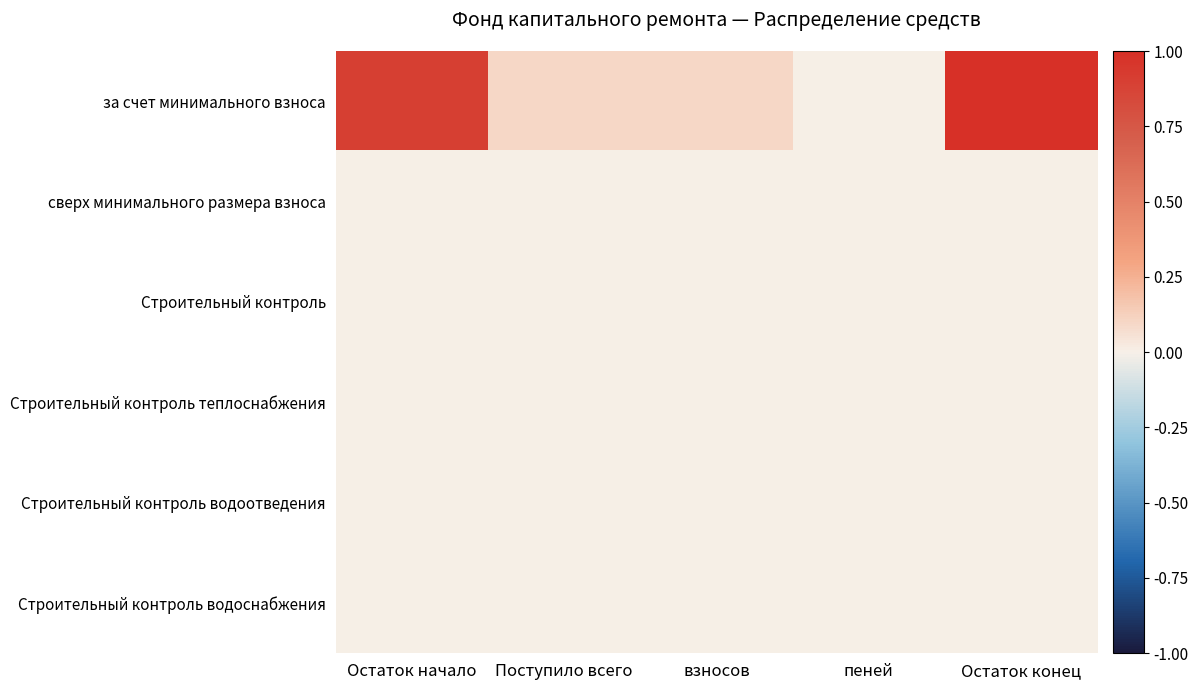

Reading left to right, transcribe all the data shown in this chart.

за счет минимального взноса: Остаток начало=0.9	Поступило всего=0.1	взносов=0.1	пеней=0.0	Остаток конец=1.0
сверх минимального размера взноса: Остаток начало=0.0	Поступило всего=0.0	взносов=0.0	пеней=0.0	Остаток конец=0.0
Строительный контроль: Остаток начало=0.0	Поступило всего=0.0	взносов=0.0	пеней=0.0	Остаток конец=0.0
Строительный контроль теплоснабжения: Остаток начало=0.0	Поступило всего=0.0	взносов=0.0	пеней=0.0	Остаток конец=0.0
Строительный контроль водоотведения: Остаток начало=0.0	Поступило всего=0.0	взносов=0.0	пеней=0.0	Остаток конец=0.0
Строительный контроль водоснабжения: Остаток начало=0.0	Поступило всего=0.0	взносов=0.0	пеней=0.0	Остаток конец=0.0